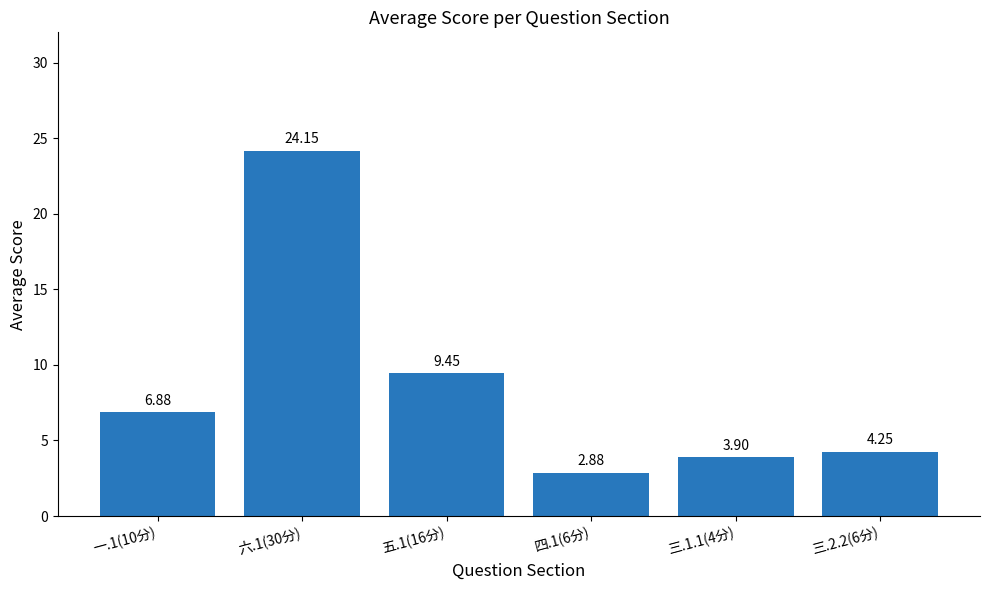

How many values are below 6?

3